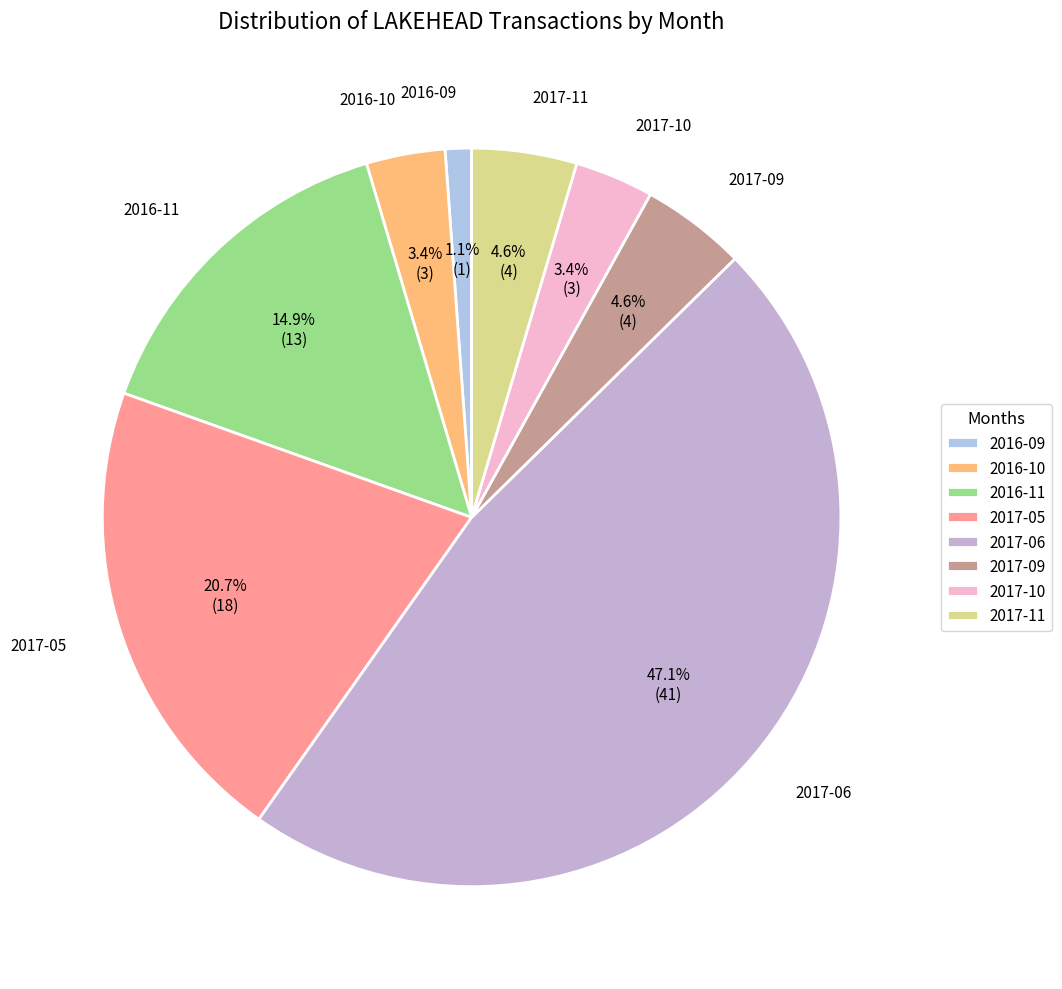

To the nearest percent, what portion does 2016-09 represent?

1%